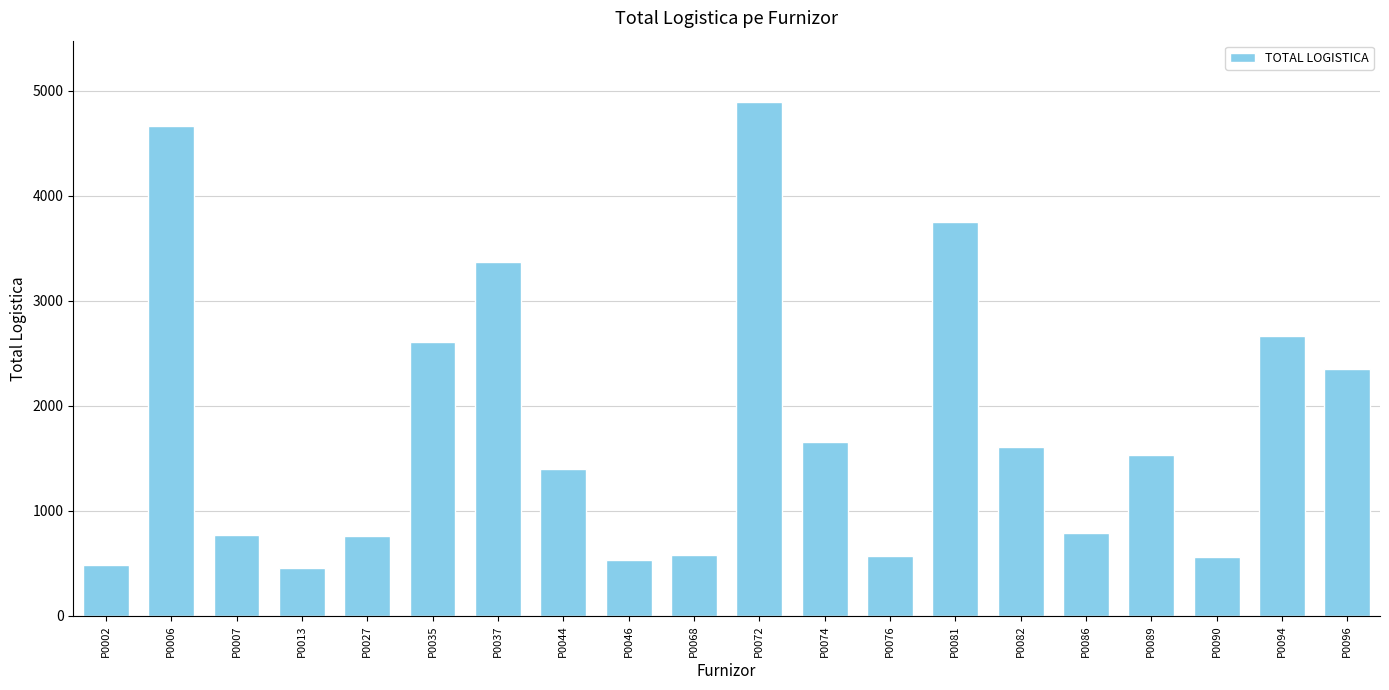

Count the number of values greater than 1532.

10